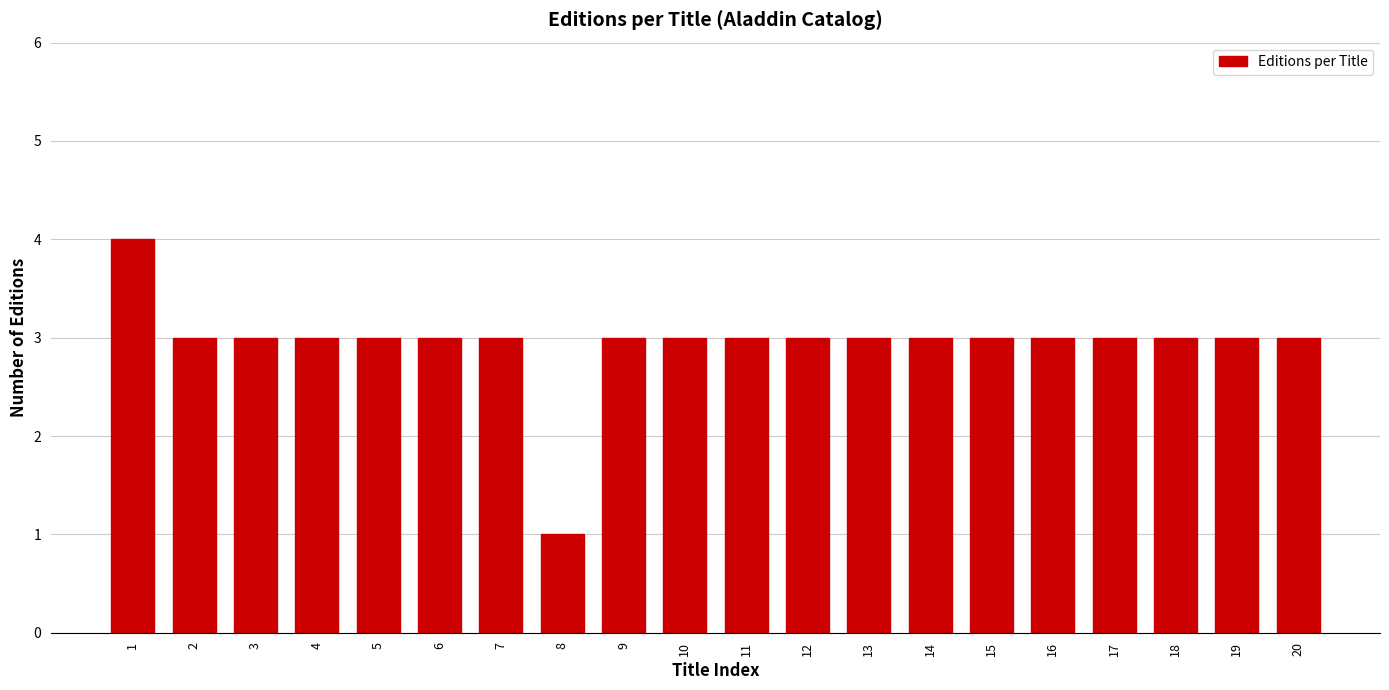

Reading left to right, extract all data points from this chart.

1=4	2=3	3=3	4=3	5=3	6=3	7=3	8=1	9=3	10=3	11=3	12=3	13=3	14=3	15=3	16=3	17=3	18=3	19=3	20=3